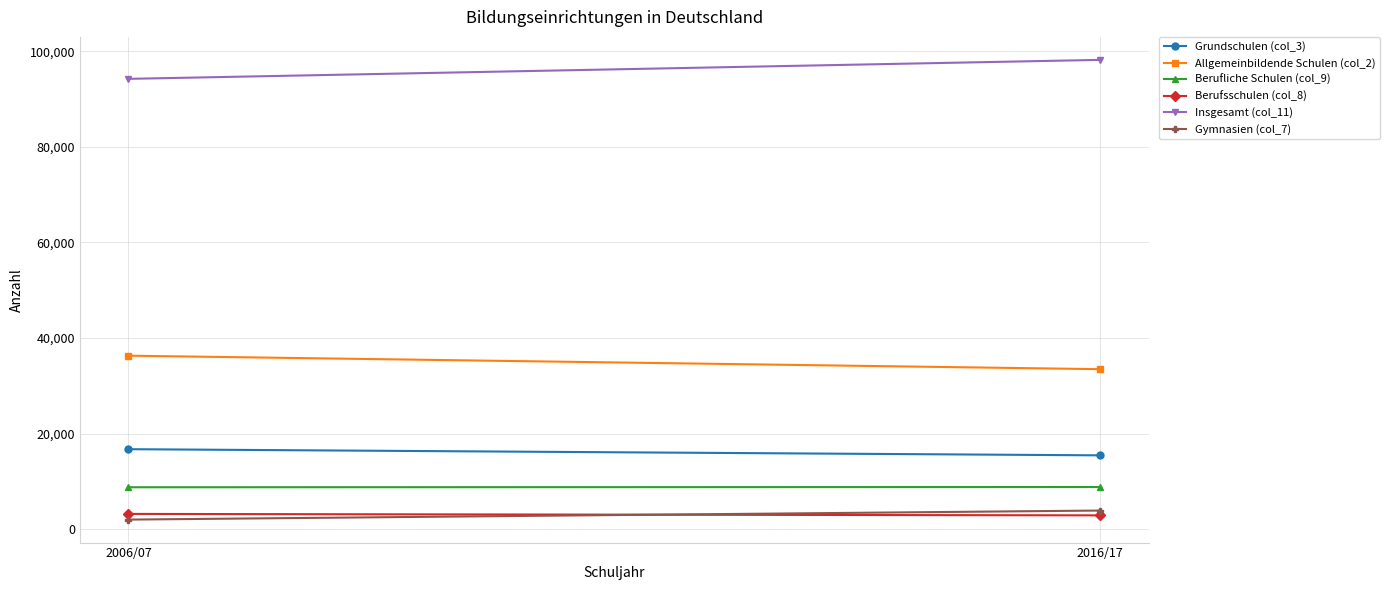

At which label is Insgesamt (col_11) closest to 96206?

2006/07